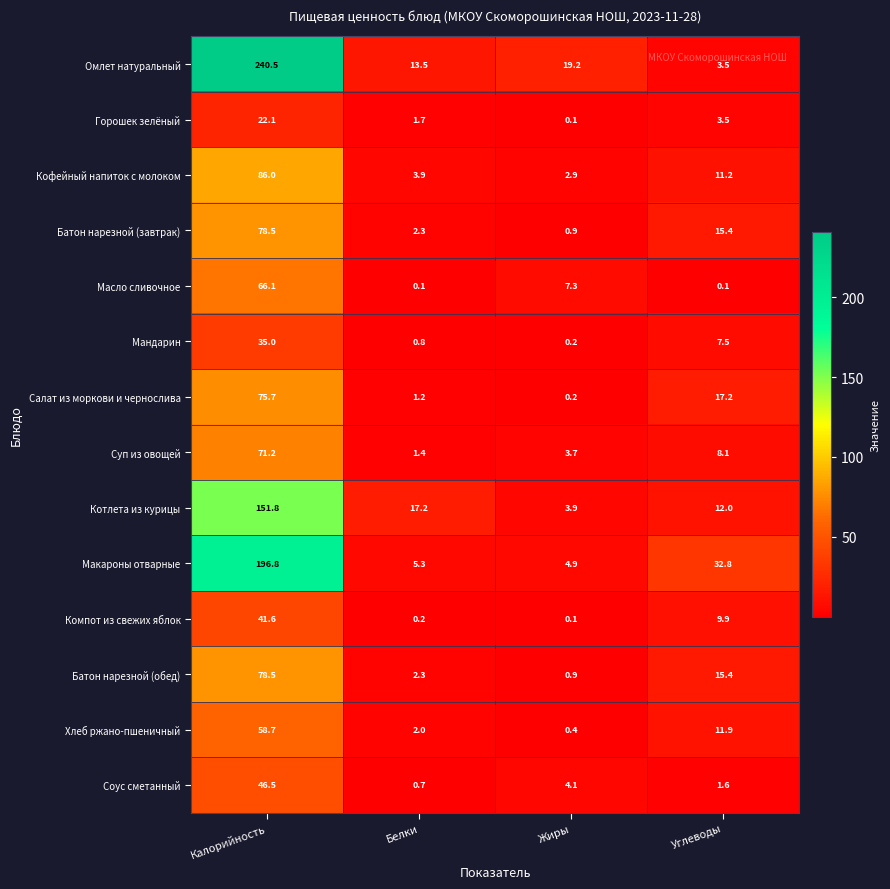

At which label does Кофейный напиток с молоком reach its minimum?

Жиры